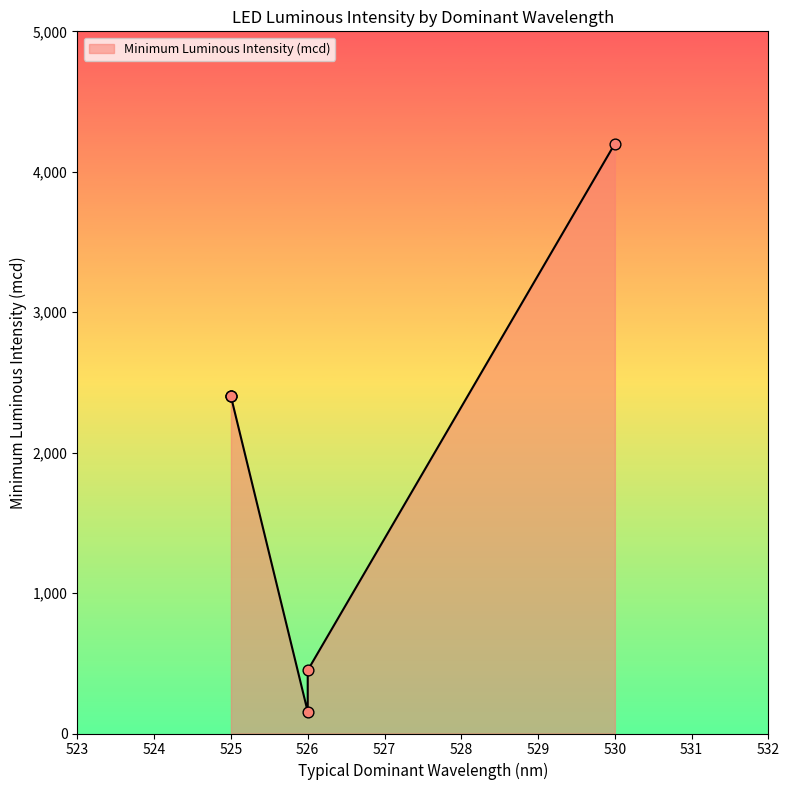

What is the change in value from HLMP-LM75-34CDD to HLMP-RM11-H0000?

-4045